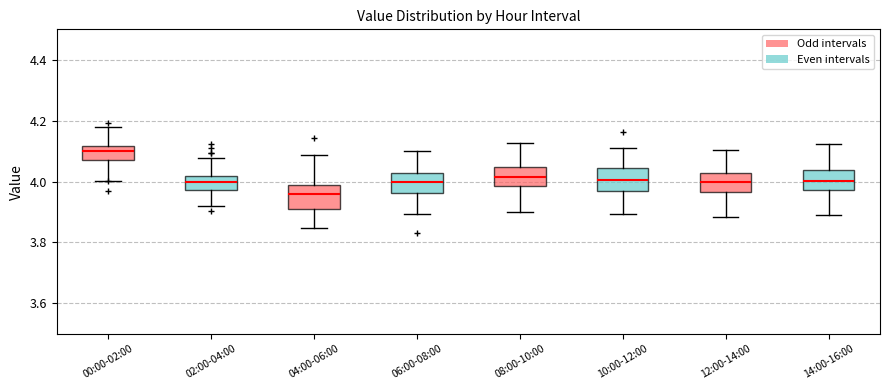

Which box's median line is the lowest?

04:00-06:00